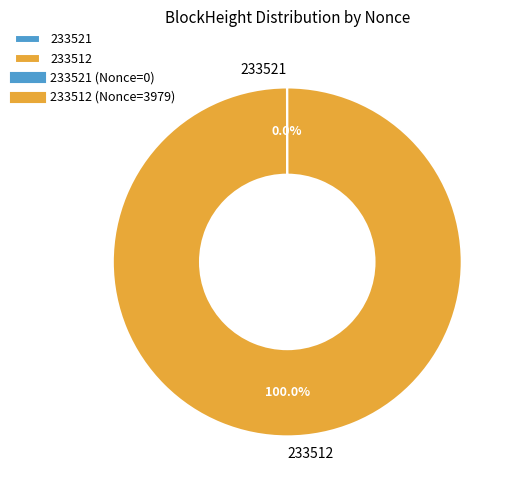

Does 233512 represent more than half of the total?

Yes